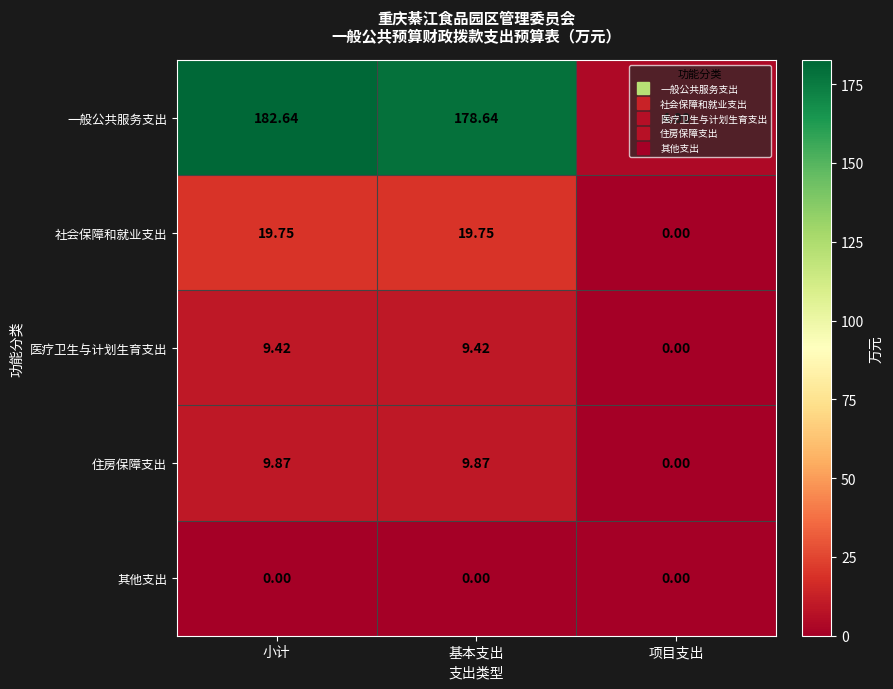

Rank the series at 小计 from highest to lowest value.

一般公共服务支出, 社会保障和就业支出, 住房保障支出, 医疗卫生与计划生育支出, 其他支出